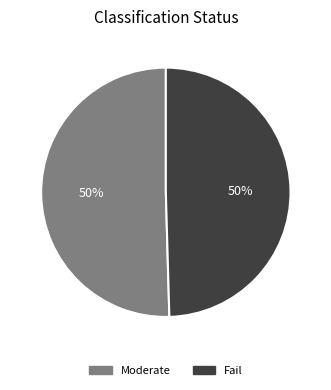

Is it true that Fail is 50% of the pie?

True